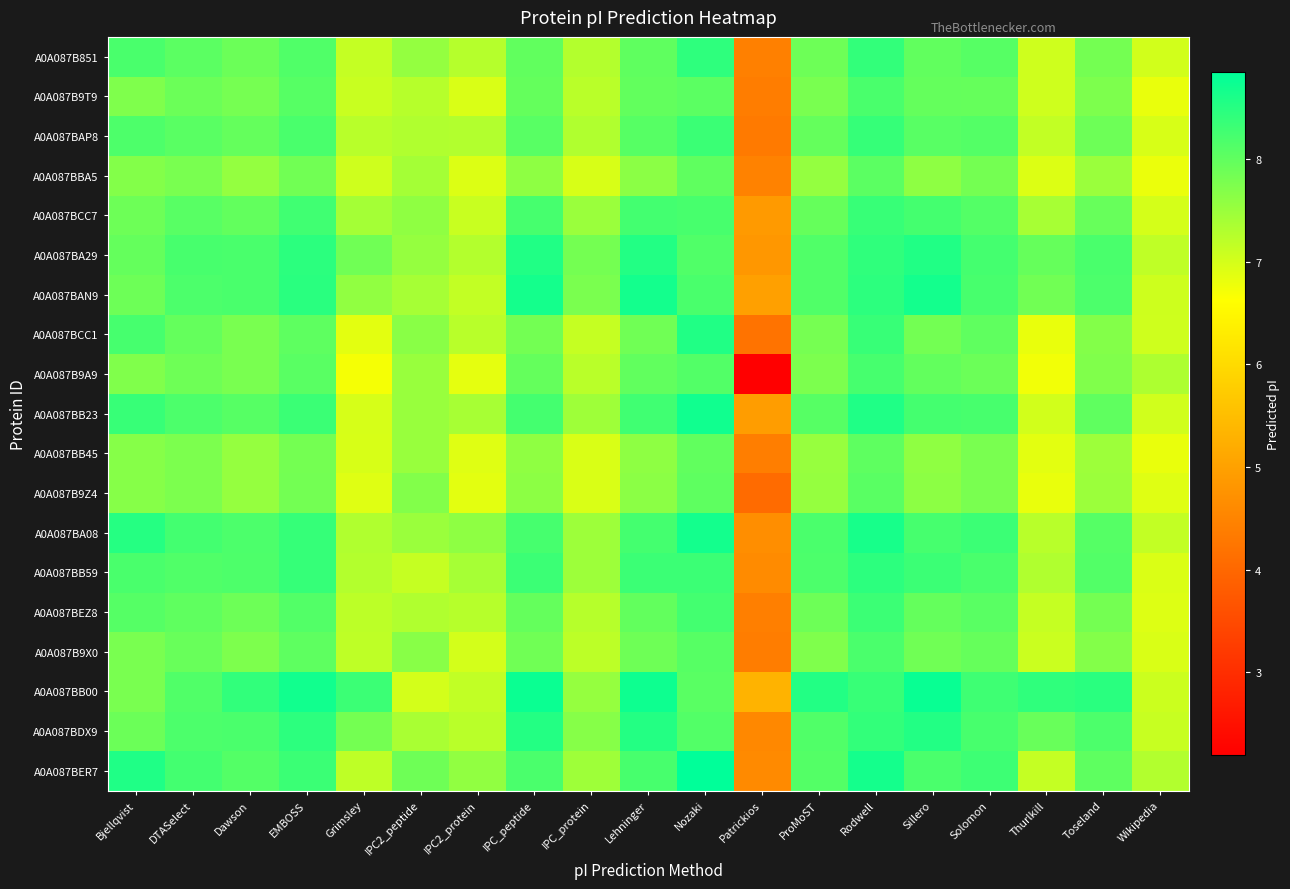

Reading left to right, extract all data points from this chart.

A0A087B851: Bjellqvist=8.2	DTASelect=8.0	Dawson=7.9	EMBOSS=8.1	Grimsley=7.1	IPC2_peptide=7.6	IPC2_protein=7.3	IPC_peptide=8.0	IPC_protein=7.3	Lehninger=8.0	Nozaki=8.4	Patrickios=4.4	ProMoST=7.9	Rodwell=8.4	Sillero=8.0	Solomon=8.1	Thurlkill=7.0	Toseland=7.8	Wikipedia=7.0
A0A087B9T9: Bjellqvist=7.7	DTASelect=7.9	Dawson=7.8	EMBOSS=8.1	Grimsley=7.1	IPC2_peptide=7.2	IPC2_protein=7.0	IPC_peptide=8.0	IPC_protein=7.2	Lehninger=8.0	Nozaki=8.0	Patrickios=4.4	ProMoST=7.8	Rodwell=8.2	Sillero=8.0	Solomon=8.0	Thurlkill=7.0	Toseland=7.7	Wikipedia=6.8
A0A087BAP8: Bjellqvist=8.2	DTASelect=8.1	Dawson=8.0	EMBOSS=8.2	Grimsley=7.2	IPC2_peptide=7.3	IPC2_protein=7.3	IPC_peptide=8.1	IPC_protein=7.3	Lehninger=8.1	Nozaki=8.3	Patrickios=4.3	ProMoST=8.0	Rodwell=8.4	Sillero=8.1	Solomon=8.1	Thurlkill=7.1	Toseland=7.9	Wikipedia=7.0
A0A087BBA5: Bjellqvist=7.7	DTASelect=7.8	Dawson=7.6	EMBOSS=7.8	Grimsley=7.0	IPC2_peptide=7.4	IPC2_protein=6.9	IPC_peptide=7.6	IPC_protein=7.0	Lehninger=7.6	Nozaki=8.0	Patrickios=4.5	ProMoST=7.6	Rodwell=8.0	Sillero=7.6	Solomon=7.8	Thurlkill=6.9	Toseland=7.5	Wikipedia=6.8
A0A087BCC7: Bjellqvist=7.9	DTASelect=8.1	Dawson=8.0	EMBOSS=8.3	Grimsley=7.4	IPC2_peptide=7.6	IPC2_protein=7.1	IPC_peptide=8.2	IPC_protein=7.5	Lehninger=8.3	Nozaki=8.2	Patrickios=4.9	ProMoST=8.0	Rodwell=8.4	Sillero=8.2	Solomon=8.1	Thurlkill=7.4	Toseland=7.9	Wikipedia=7.0
A0A087BA29: Bjellqvist=8.0	DTASelect=8.2	Dawson=8.2	EMBOSS=8.5	Grimsley=7.9	IPC2_peptide=7.5	IPC2_protein=7.3	IPC_peptide=8.6	IPC_protein=7.8	Lehninger=8.5	Nozaki=8.1	Patrickios=4.8	ProMoST=8.1	Rodwell=8.4	Sillero=8.6	Solomon=8.2	Thurlkill=8.0	Toseland=8.2	Wikipedia=7.2
A0A087BAN9: Bjellqvist=7.9	DTASelect=8.2	Dawson=8.2	EMBOSS=8.5	Grimsley=7.6	IPC2_peptide=7.4	IPC2_protein=7.1	IPC_peptide=8.7	IPC_protein=7.8	Lehninger=8.7	Nozaki=8.2	Patrickios=5.0	ProMoST=8.1	Rodwell=8.4	Sillero=8.7	Solomon=8.2	Thurlkill=7.8	Toseland=8.2	Wikipedia=7.1
A0A087BCC1: Bjellqvist=8.2	DTASelect=8.0	Dawson=7.8	EMBOSS=8.0	Grimsley=6.9	IPC2_peptide=7.6	IPC2_protein=7.2	IPC_peptide=7.8	IPC_protein=7.1	Lehninger=7.9	Nozaki=8.6	Patrickios=4.2	ProMoST=7.8	Rodwell=8.4	Sillero=7.8	Solomon=8.0	Thurlkill=6.8	Toseland=7.7	Wikipedia=7.0
A0A087B9A9: Bjellqvist=7.7	DTASelect=7.9	Dawson=7.8	EMBOSS=8.1	Grimsley=6.7	IPC2_peptide=7.5	IPC2_protein=6.9	IPC_peptide=8.0	IPC_protein=7.2	Lehninger=8.0	Nozaki=8.1	Patrickios=2.2	ProMoST=7.8	Rodwell=8.2	Sillero=8.0	Solomon=7.9	Thurlkill=6.7	Toseland=7.7	Wikipedia=7.3
A0A087BB23: Bjellqvist=8.4	DTASelect=8.2	Dawson=8.1	EMBOSS=8.3	Grimsley=7.0	IPC2_peptide=7.5	IPC2_protein=7.4	IPC_peptide=8.2	IPC_protein=7.5	Lehninger=8.3	Nozaki=8.7	Patrickios=4.9	ProMoST=8.1	Rodwell=8.6	Sillero=8.2	Solomon=8.2	Thurlkill=7.0	Toseland=8.0	Wikipedia=7.0
A0A087BB45: Bjellqvist=7.7	DTASelect=7.8	Dawson=7.5	EMBOSS=7.8	Grimsley=7.0	IPC2_peptide=7.5	IPC2_protein=6.9	IPC_peptide=7.6	IPC_protein=7.0	Lehninger=7.6	Nozaki=8.0	Patrickios=4.4	ProMoST=7.5	Rodwell=8.0	Sillero=7.6	Solomon=7.8	Thurlkill=6.9	Toseland=7.5	Wikipedia=6.8
A0A087B9Z4: Bjellqvist=7.7	DTASelect=7.8	Dawson=7.5	EMBOSS=7.8	Grimsley=6.9	IPC2_peptide=7.7	IPC2_protein=6.9	IPC_peptide=7.6	IPC_protein=7.0	Lehninger=7.6	Nozaki=8.0	Patrickios=4.1	ProMoST=7.5	Rodwell=8.1	Sillero=7.6	Solomon=7.8	Thurlkill=6.8	Toseland=7.5	Wikipedia=6.9
A0A087BA08: Bjellqvist=8.5	DTASelect=8.3	Dawson=8.2	EMBOSS=8.4	Grimsley=7.3	IPC2_peptide=7.5	IPC2_protein=7.6	IPC_peptide=8.2	IPC_protein=7.5	Lehninger=8.2	Nozaki=8.7	Patrickios=4.7	ProMoST=8.2	Rodwell=8.6	Sillero=8.2	Solomon=8.3	Thurlkill=7.2	Toseland=8.1	Wikipedia=7.2
A0A087BB59: Bjellqvist=8.2	DTASelect=8.1	Dawson=8.2	EMBOSS=8.4	Grimsley=7.3	IPC2_peptide=7.1	IPC2_protein=7.4	IPC_peptide=8.3	IPC_protein=7.5	Lehninger=8.3	Nozaki=8.3	Patrickios=4.6	ProMoST=8.2	Rodwell=8.4	Sillero=8.3	Solomon=8.2	Thurlkill=7.3	Toseland=8.1	Wikipedia=6.9
A0A087BEZ8: Bjellqvist=8.1	DTASelect=8.0	Dawson=7.9	EMBOSS=8.1	Grimsley=7.2	IPC2_peptide=7.3	IPC2_protein=7.2	IPC_peptide=8.0	IPC_protein=7.2	Lehninger=8.0	Nozaki=8.3	Patrickios=4.4	ProMoST=7.9	Rodwell=8.3	Sillero=8.0	Solomon=8.1	Thurlkill=7.1	Toseland=7.8	Wikipedia=6.9
A0A087B9X0: Bjellqvist=7.8	DTASelect=7.9	Dawson=7.7	EMBOSS=8.0	Grimsley=7.2	IPC2_peptide=7.7	IPC2_protein=7.0	IPC_peptide=7.9	IPC_protein=7.2	Lehninger=7.9	Nozaki=8.1	Patrickios=4.4	ProMoST=7.7	Rodwell=8.2	Sillero=7.9	Solomon=8.0	Thurlkill=7.1	Toseland=7.7	Wikipedia=7.0
A0A087BB00: Bjellqvist=7.8	DTASelect=8.1	Dawson=8.4	EMBOSS=8.7	Grimsley=8.3	IPC2_peptide=7.0	IPC2_protein=7.2	IPC_peptide=8.7	IPC_protein=7.5	Lehninger=8.7	Nozaki=8.1	Patrickios=5.3	ProMoST=8.5	Rodwell=8.4	Sillero=8.8	Solomon=8.3	Thurlkill=8.4	Toseland=8.5	Wikipedia=7.1
A0A087BDX9: Bjellqvist=7.9	DTASelect=8.2	Dawson=8.2	EMBOSS=8.4	Grimsley=7.8	IPC2_peptide=7.4	IPC2_protein=7.2	IPC_peptide=8.5	IPC_protein=7.7	Lehninger=8.5	Nozaki=8.1	Patrickios=4.6	ProMoST=8.1	Rodwell=8.4	Sillero=8.5	Solomon=8.2	Thurlkill=7.9	Toseland=8.2	Wikipedia=7.1
A0A087BER7: Bjellqvist=8.6	DTASelect=8.3	Dawson=8.1	EMBOSS=8.3	Grimsley=7.2	IPC2_peptide=7.9	IPC2_protein=7.6	IPC_peptide=8.2	IPC_protein=7.5	Lehninger=8.2	Nozaki=8.8	Patrickios=4.6	ProMoST=8.1	Rodwell=8.7	Sillero=8.2	Solomon=8.3	Thurlkill=7.1	Toseland=8.0	Wikipedia=7.3